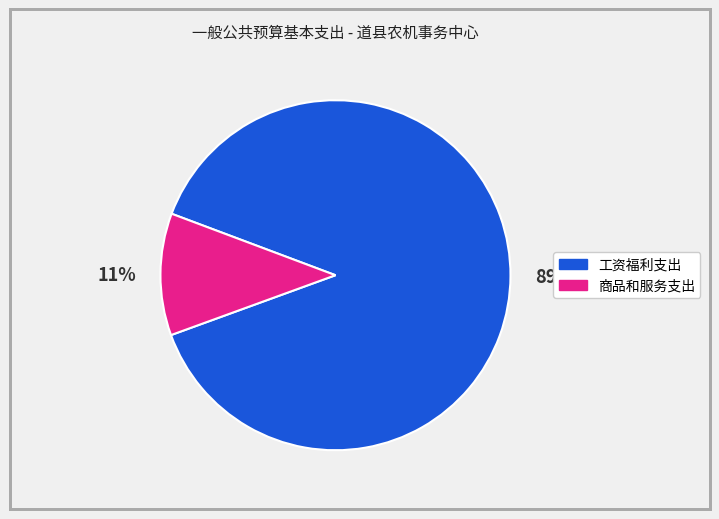

Between 商品和服务支出 and 工资福利支出, which is larger?

工资福利支出